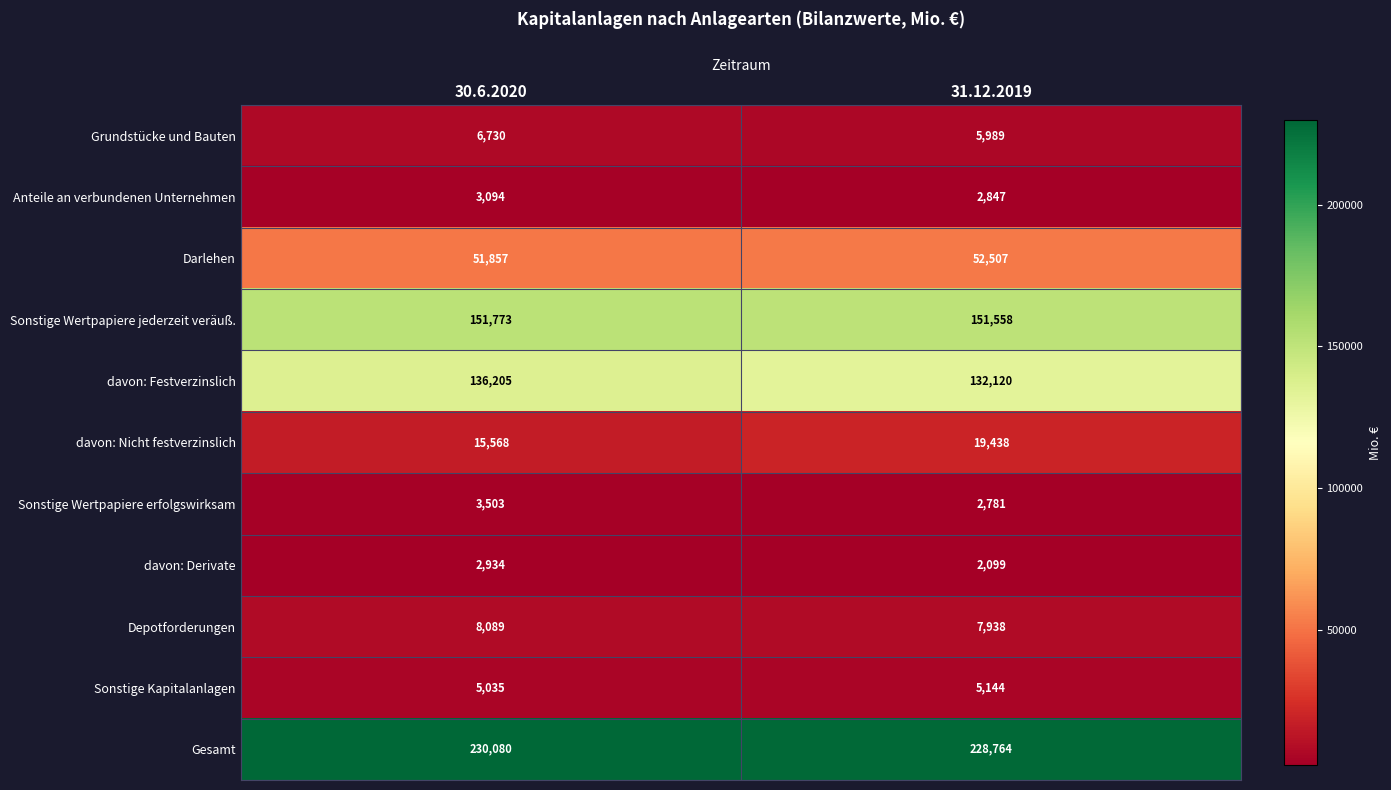

Rank the series by their maximum value, from highest to lowest.

Gesamt, Sonstige Wertpapiere jederzeit veräuß., davon: Festverzinslich, Darlehen, davon: Nicht festverzinslich, Depotforderungen, Grundstücke und Bauten, Sonstige Kapitalanlagen, Sonstige Wertpapiere erfolgswirksam, Anteile an verbundenen Unternehmen, davon: Derivate